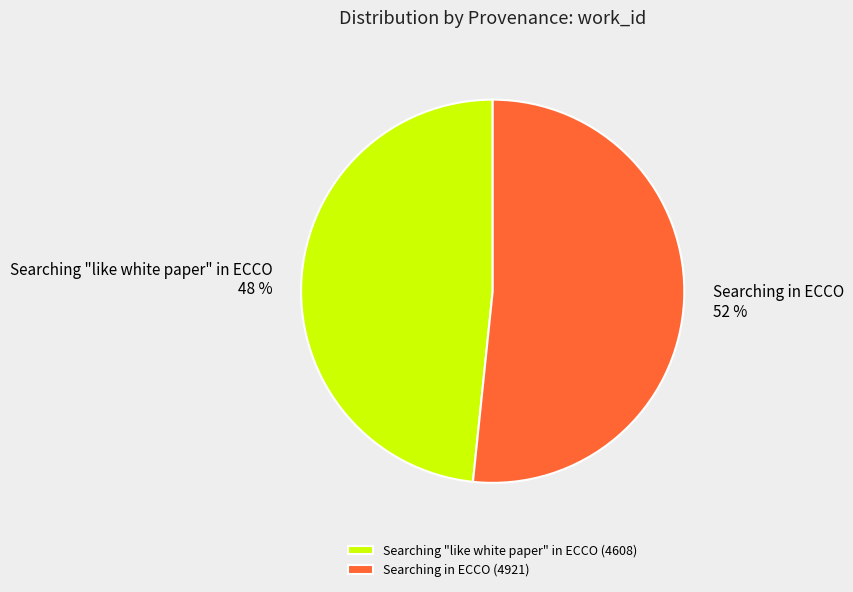

Count the number of slices in the pie.

2